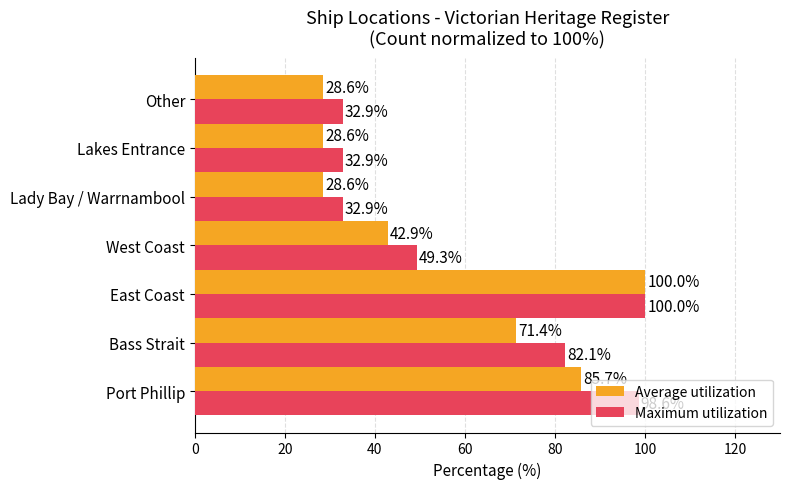

Which label corresponds to the largest value in the chart?

East Coast